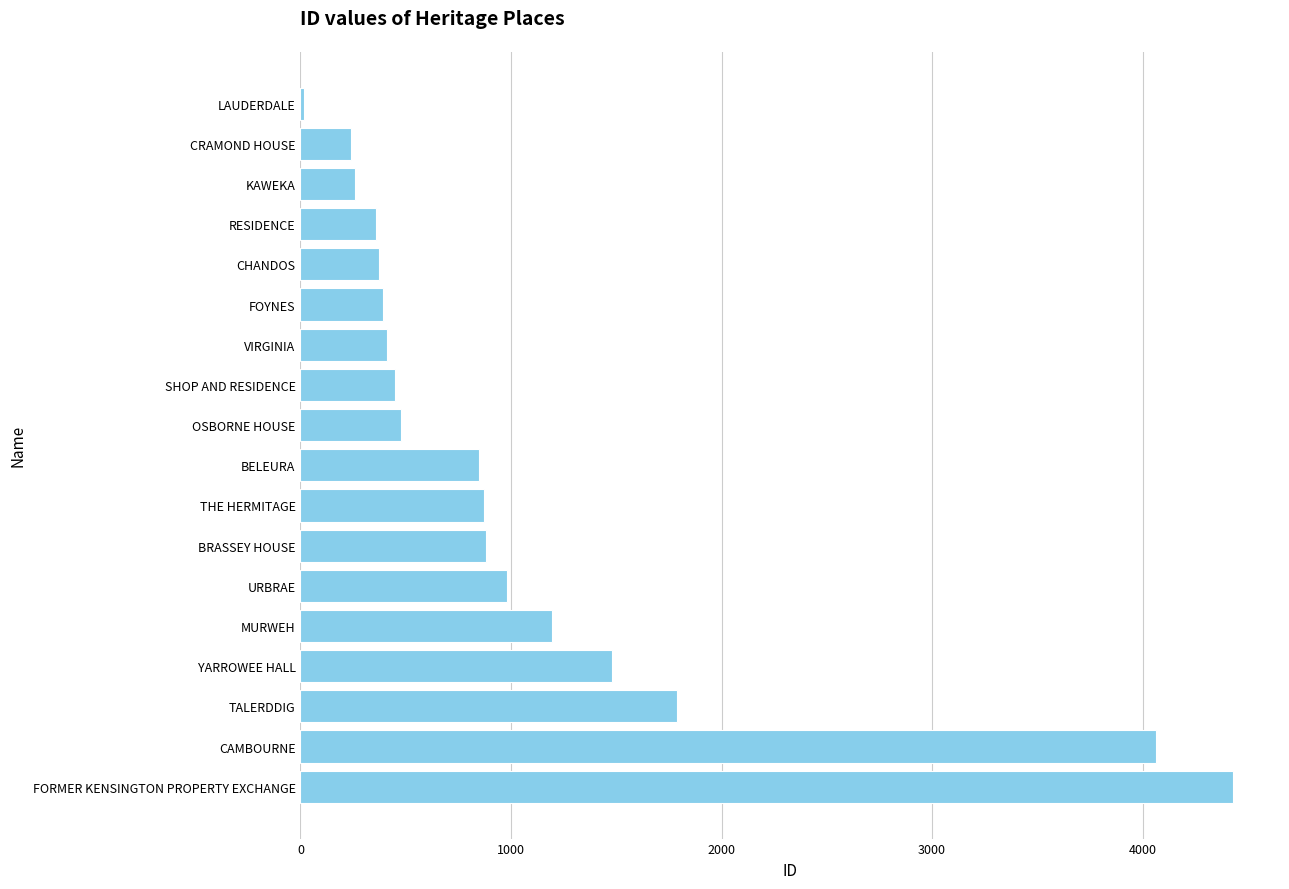

Approximately how many times larger is the value at VIRGINIA compared to CRAMOND HOUSE?

1.7